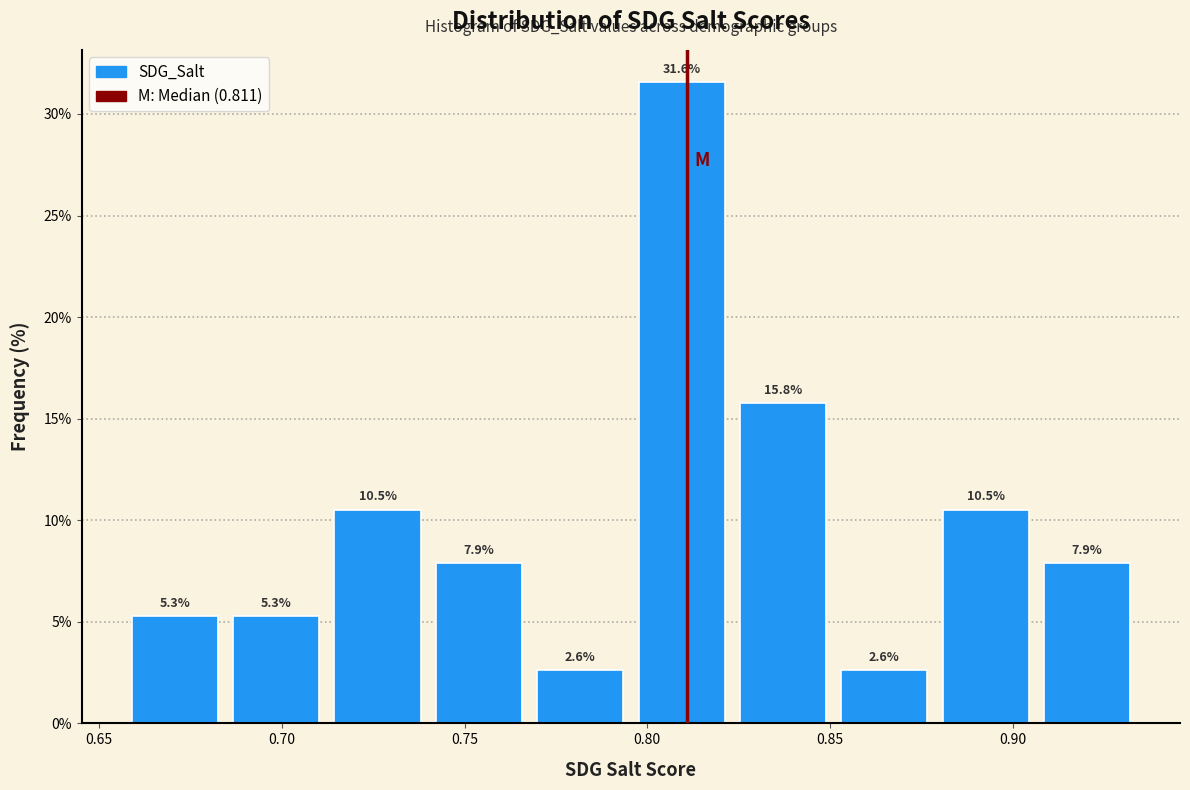

Reading left to right, transcribe this chart: for each bar, give the range it covers on the x-axis and its height. The bar edges are not printed on the chart, so give them approximately, as read against the axis.

0.655 to 0.685: 5.3
0.685 to 0.710: 5.3
0.710 to 0.740: 10.5
0.740 to 0.770: 7.9
0.770 to 0.795: 2.6
0.795 to 0.825: 31.6
0.825 to 0.850: 15.8
0.850 to 0.880: 2.6
0.880 to 0.905: 10.5
0.905 to 0.935: 7.9